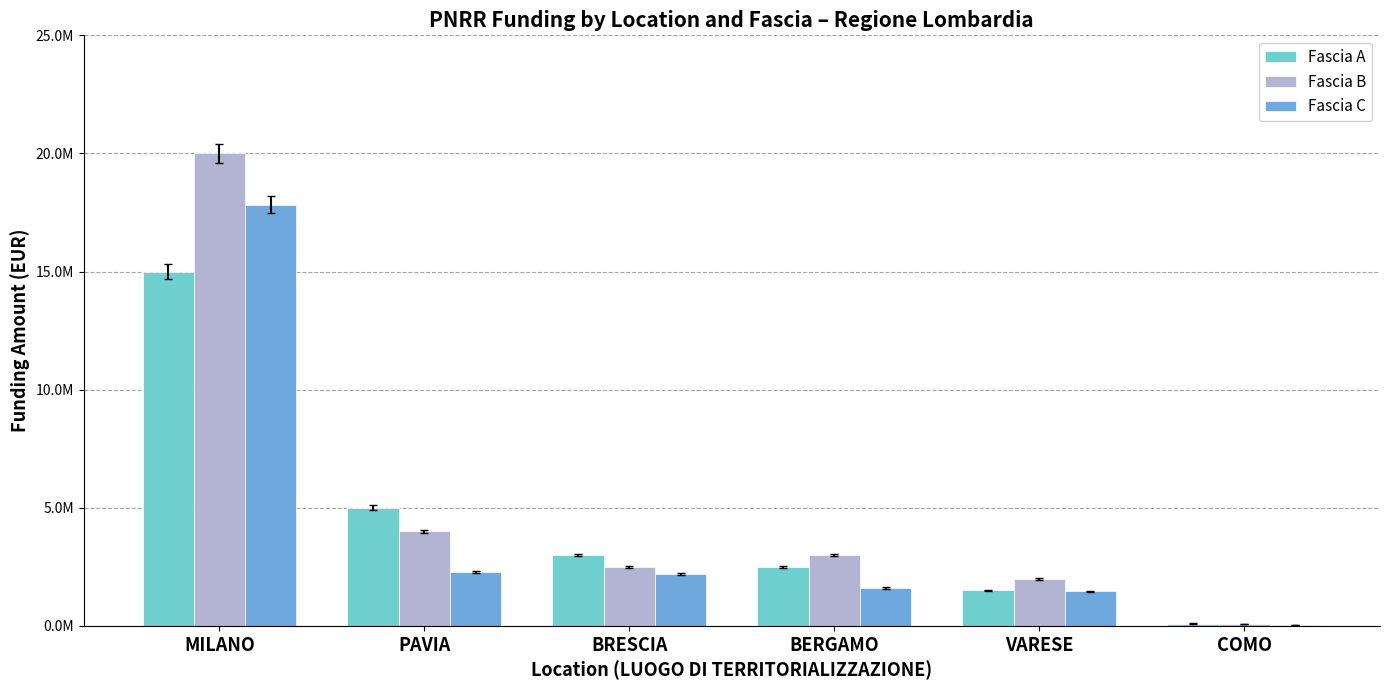

Is it true that Fascia B equals 80000.0 at COMO?

True